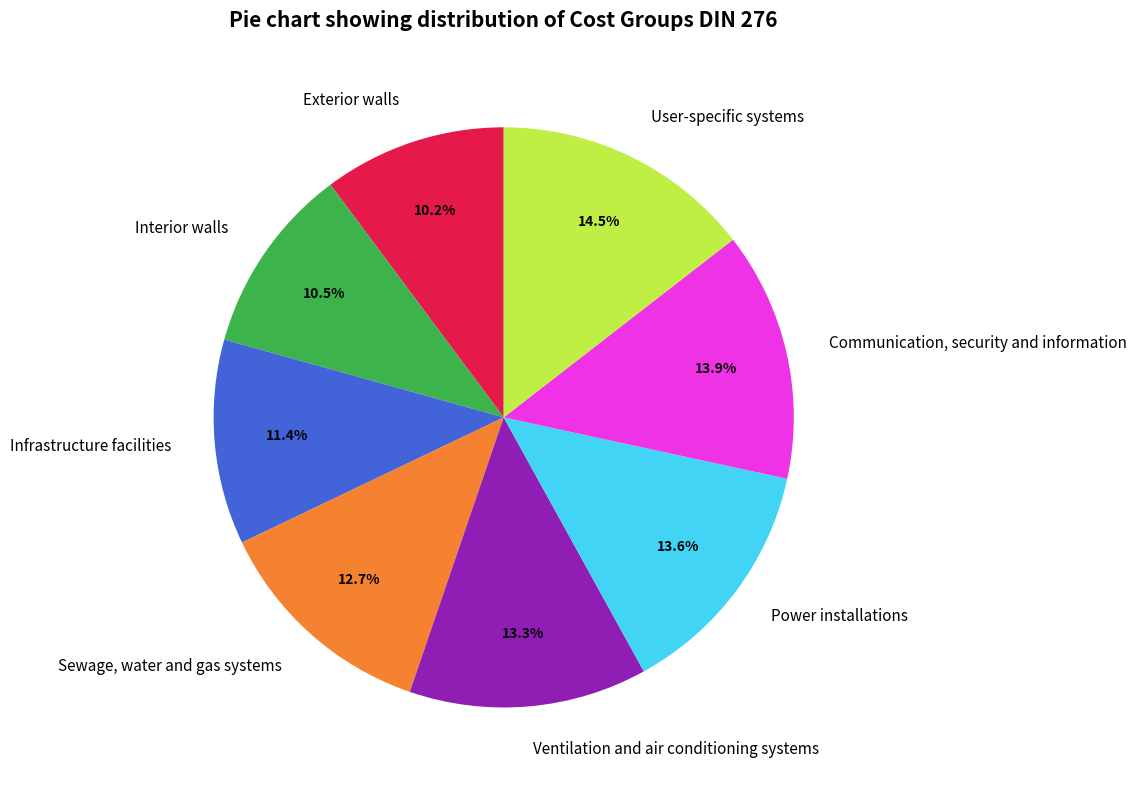

What is the total percentage of User-specific systems and Interior walls?

25.0%